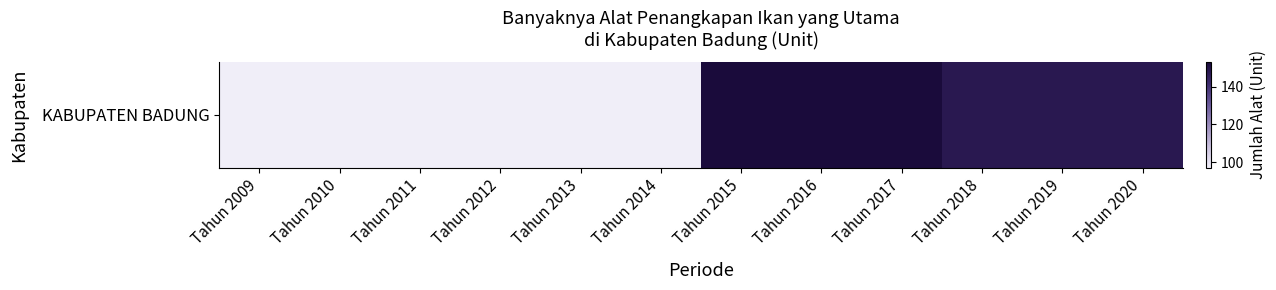

How many data points are less than 148?

6